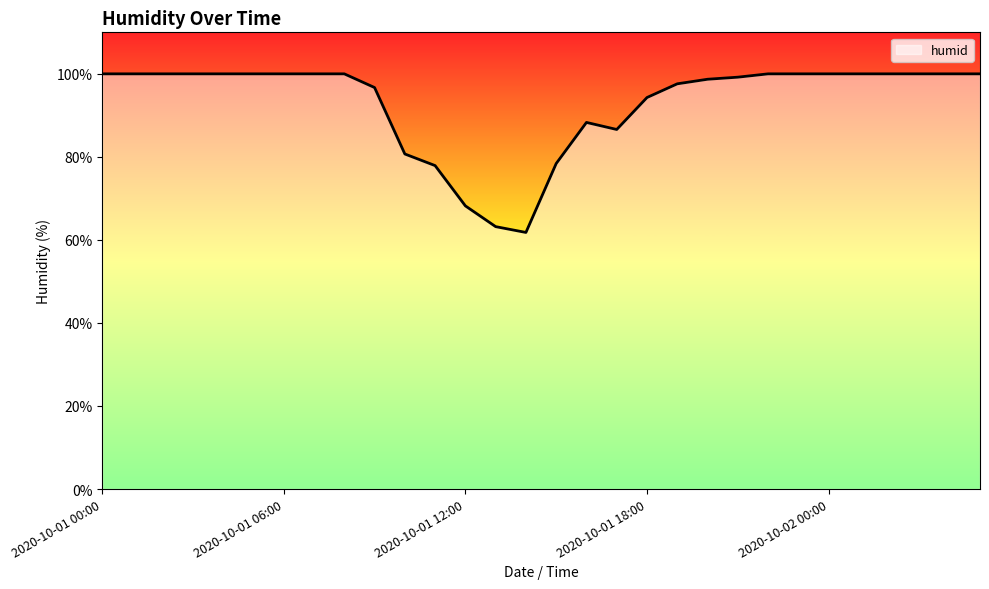

How many lines are shown in the chart?

1